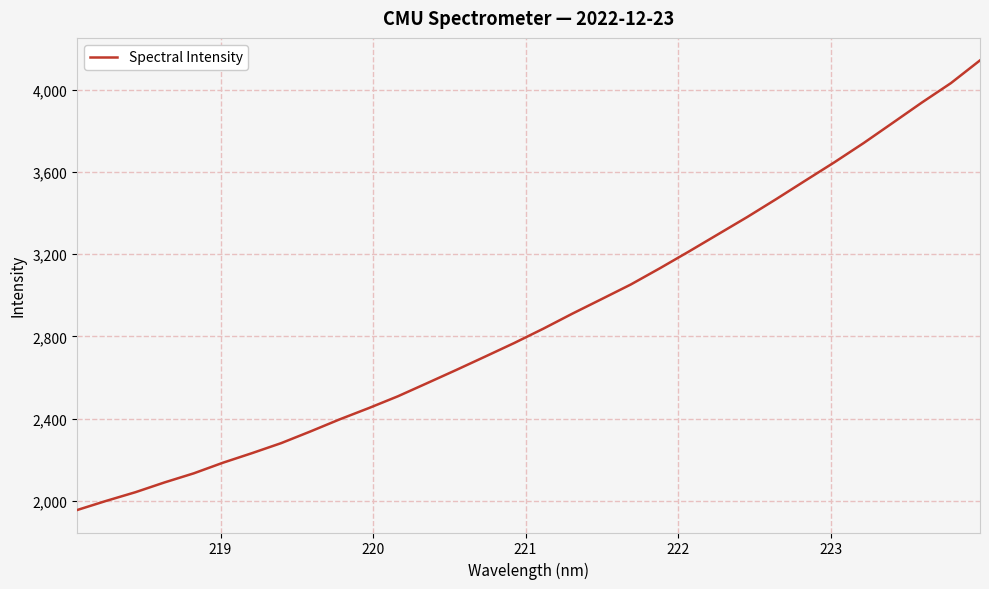

What is the maximum value shown in the chart?

4142.0